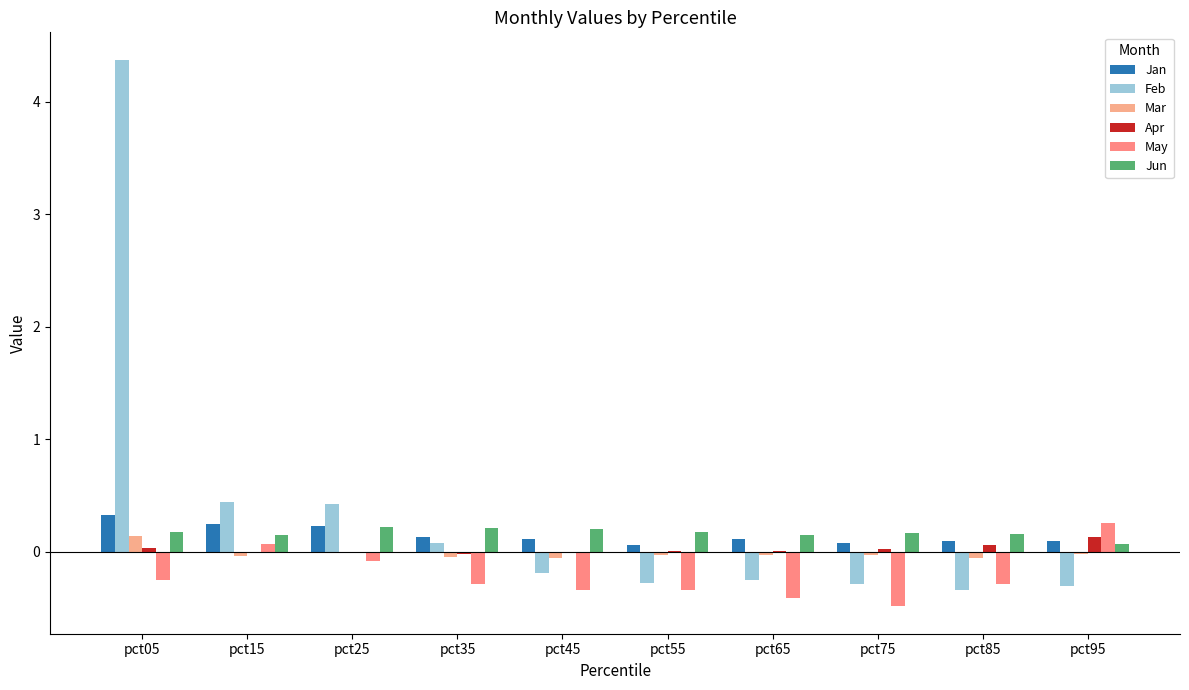

Where is Feb nearest to the value 2?

pct15